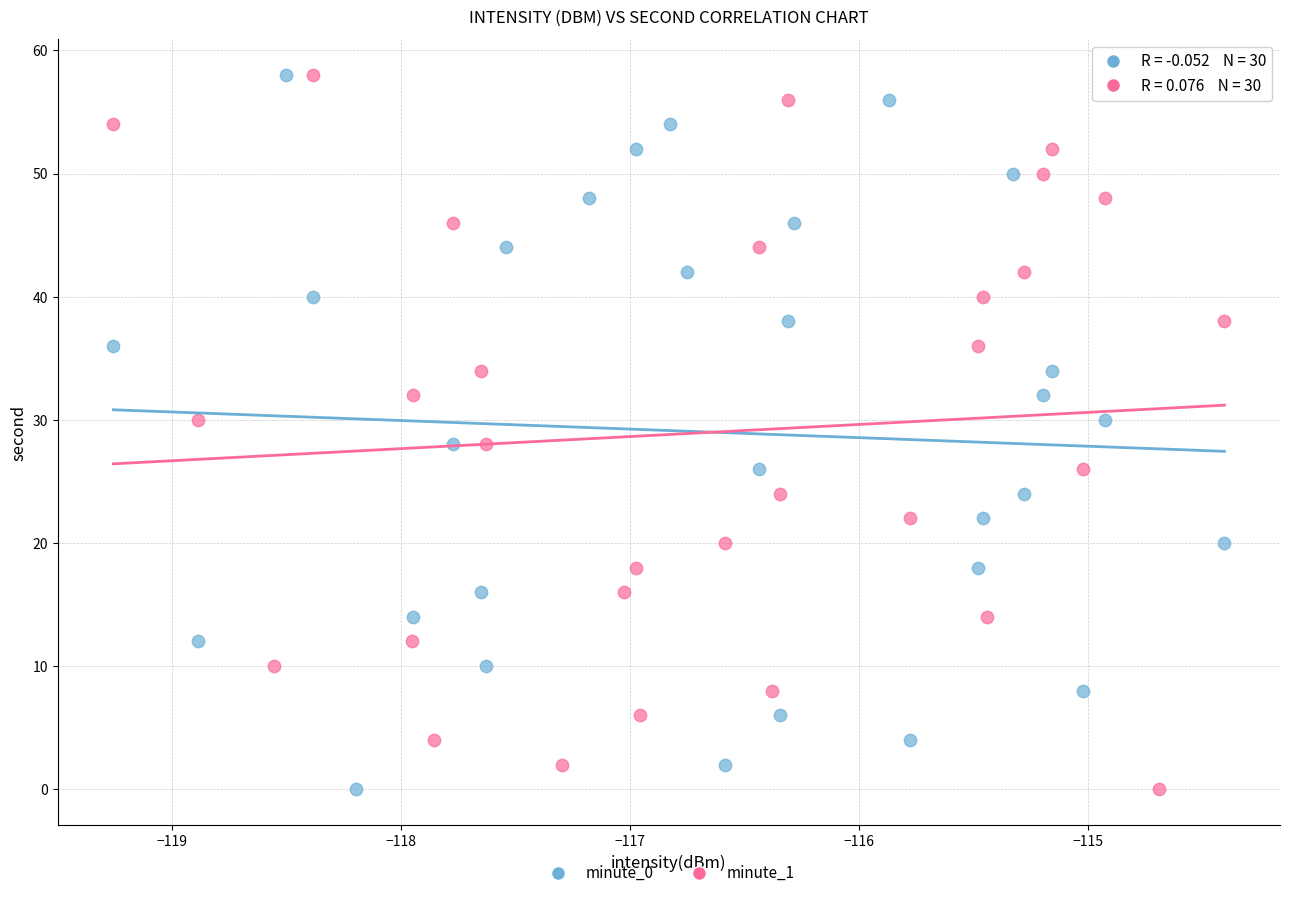

What are all the series names shown in the legend?

minute_0, minute_1